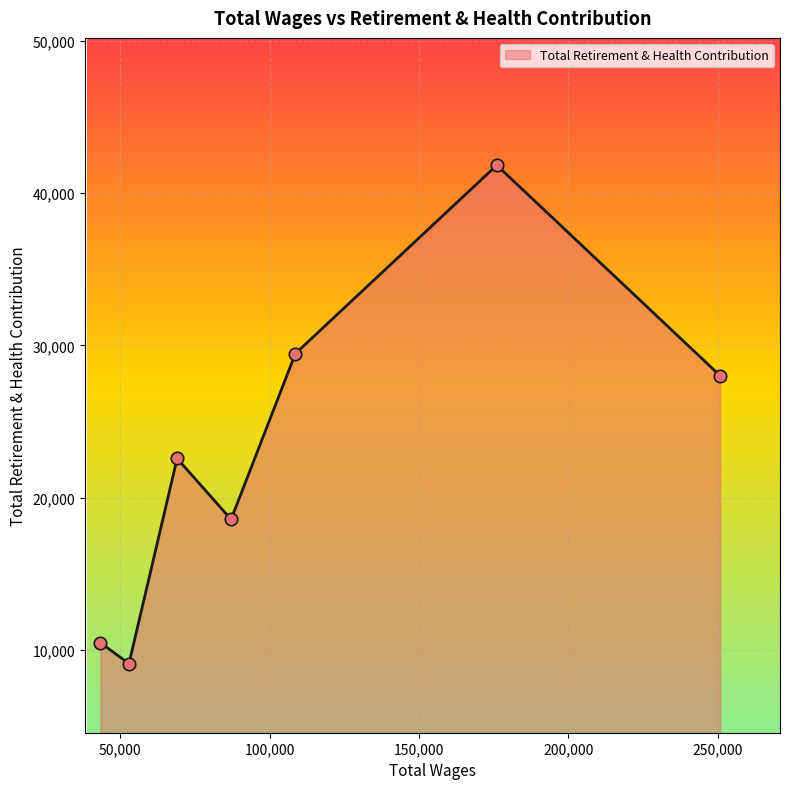

What is the minimum value shown in the chart?

9083